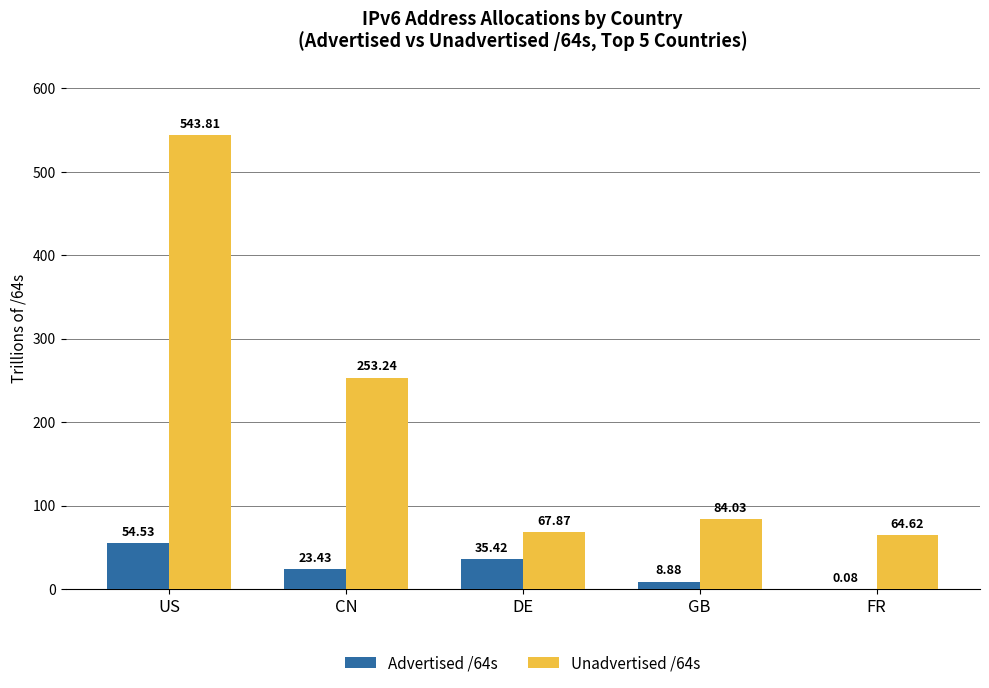

Which series changed the most between CN and GB?

Unadvertised /64s